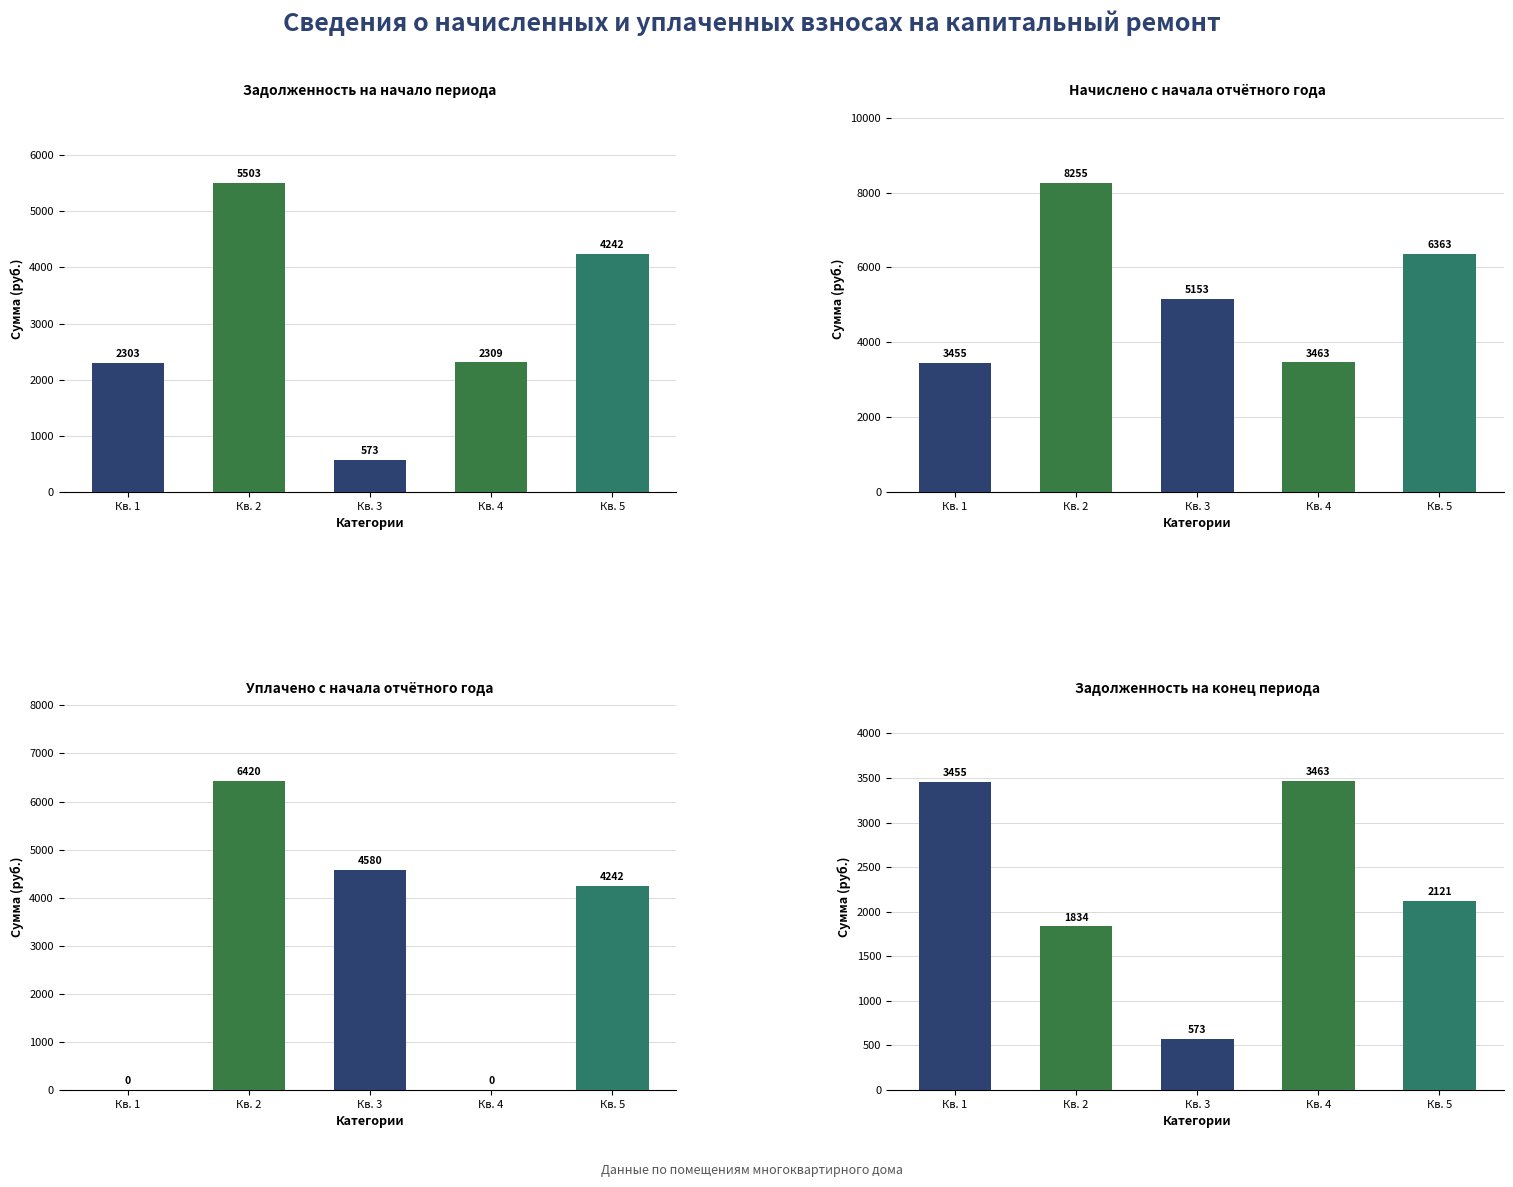

The value of Начислено at Кв. 1 is 3454.8. True or false?

True